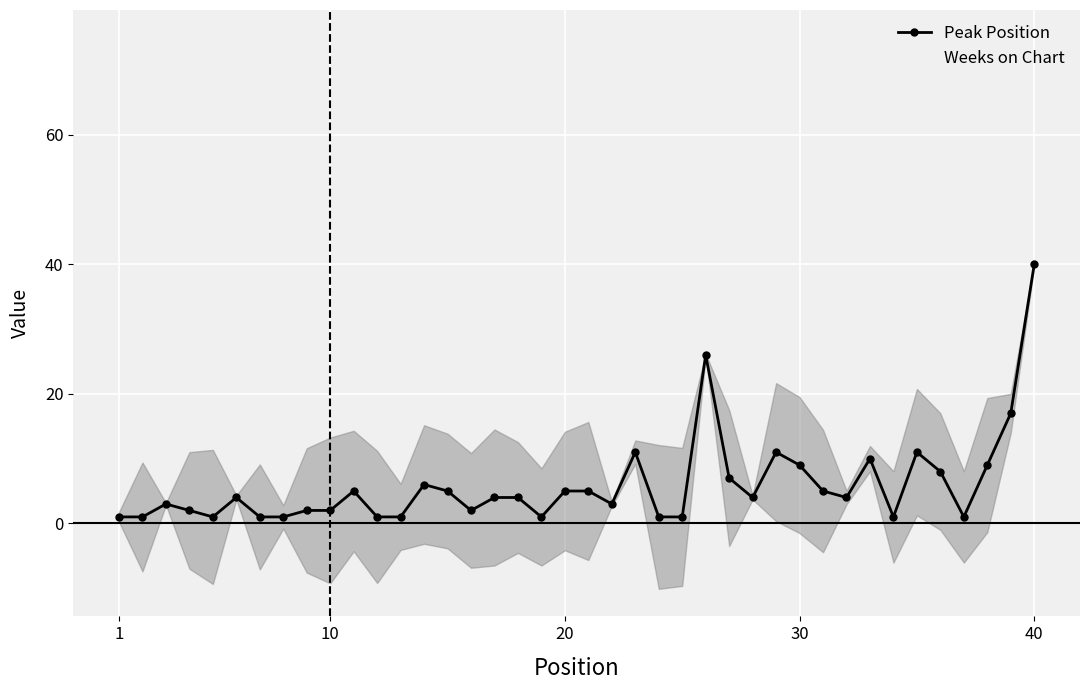

How many data points in Weeks on Chart are above 59?

19